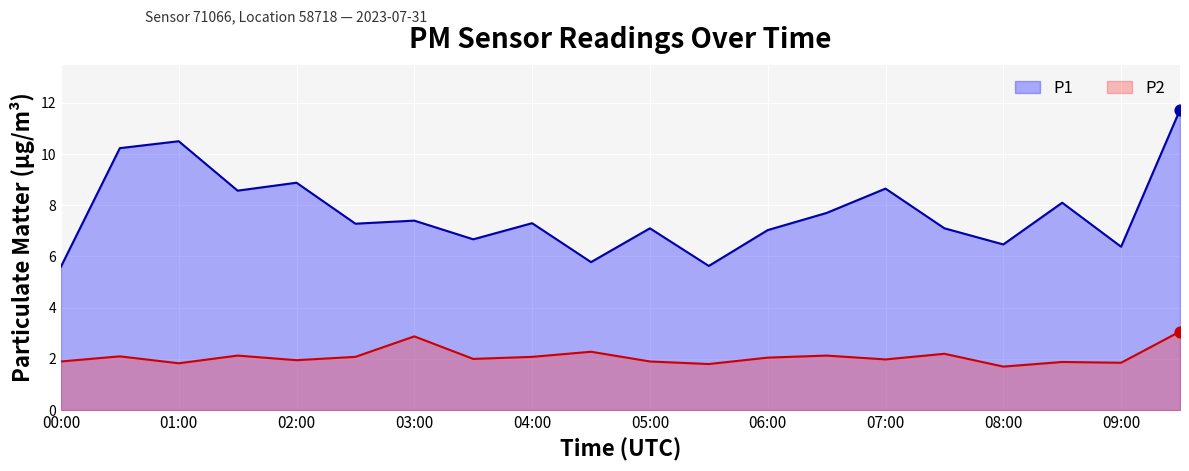

What is the total value across all series at 08:00?

8.2